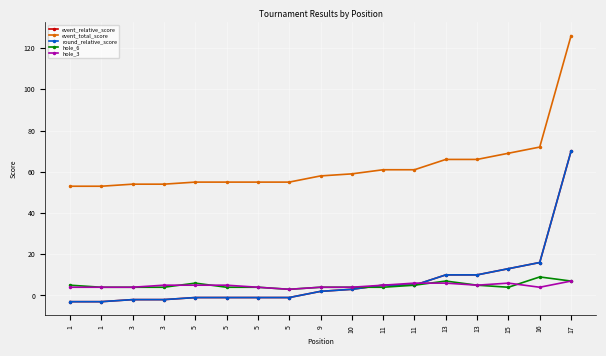

True or false: round_relative_score has a value of 7 at 11.

False